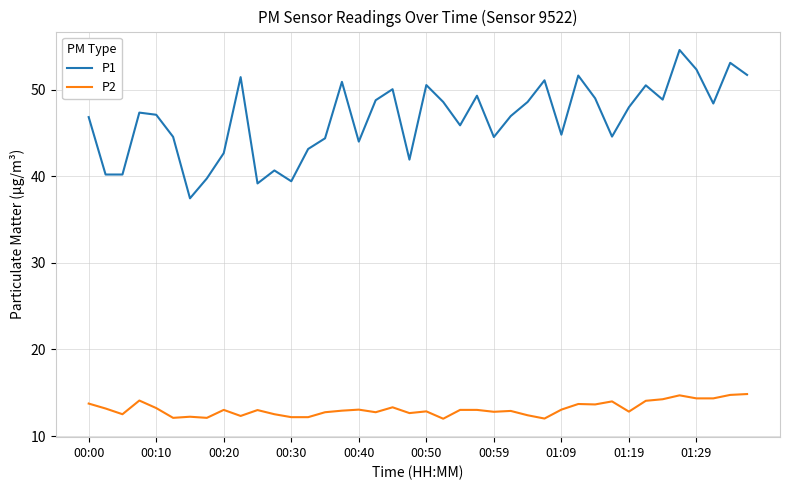

Which series has the largest range (max minus min)?

P1